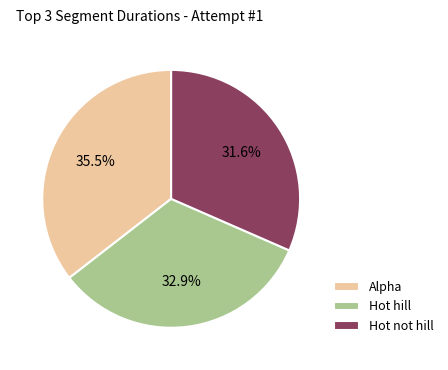

What percentage is NOT represented by Alpha?

64.5%